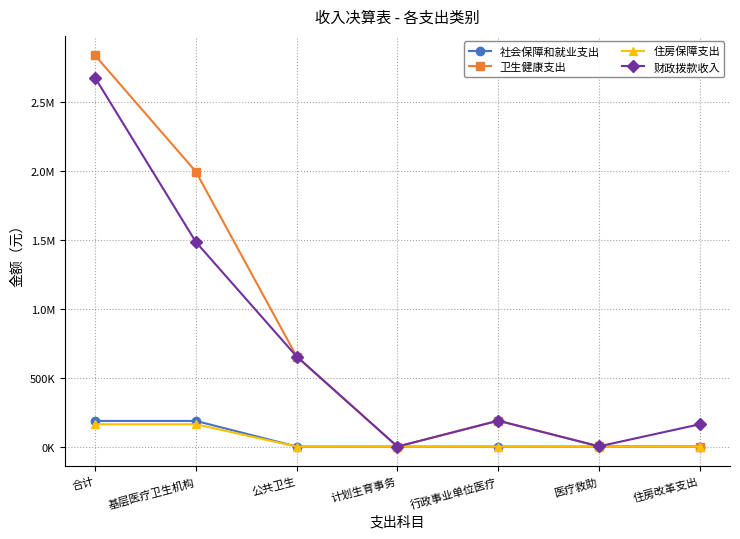

What are all the series names shown in the legend?

社会保障和就业支出, 卫生健康支出, 住房保障支出, 财政拨款收入